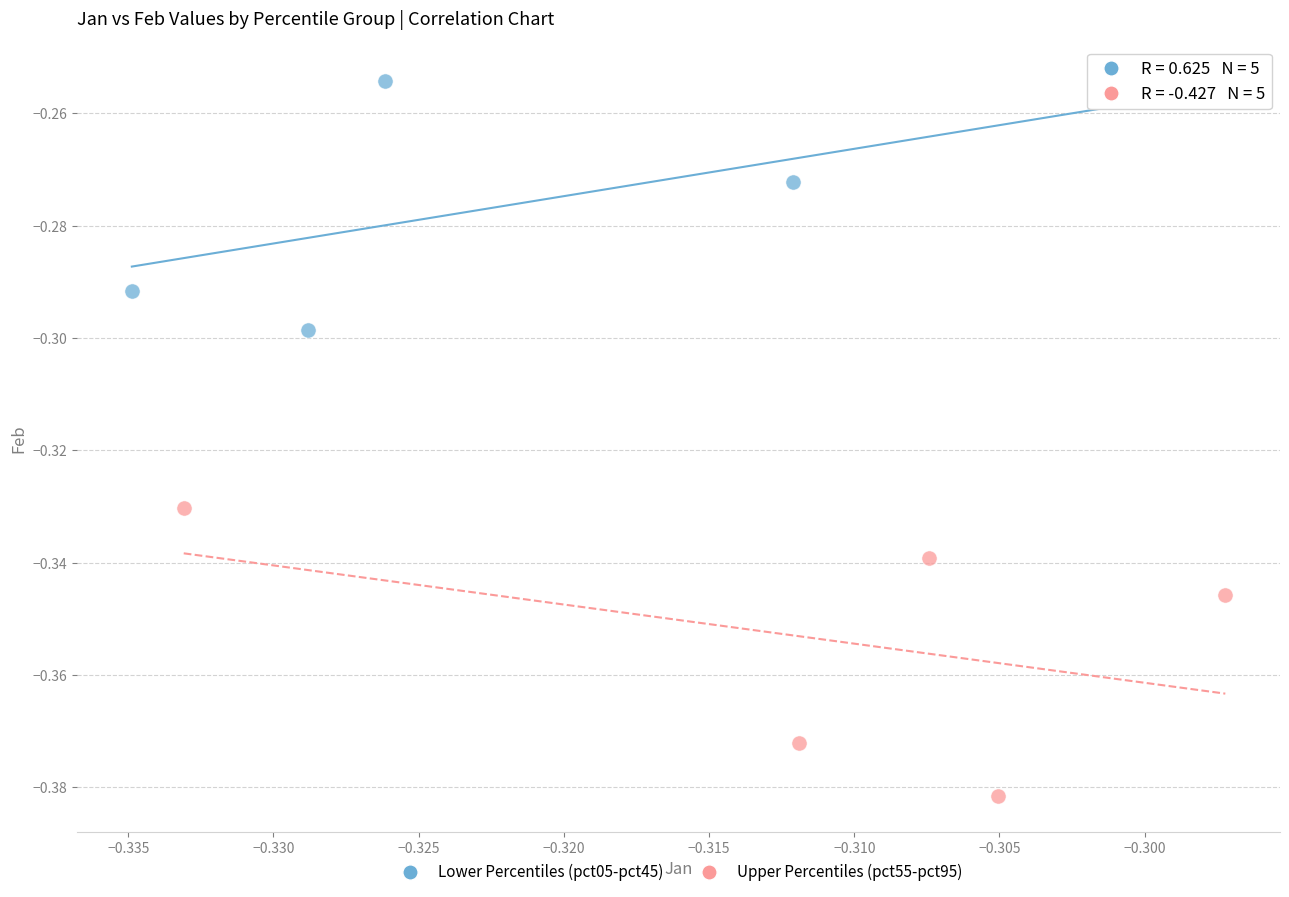

Which series reaches the maximum Y coordinate?

Lower Percentiles (pct05-pct45)